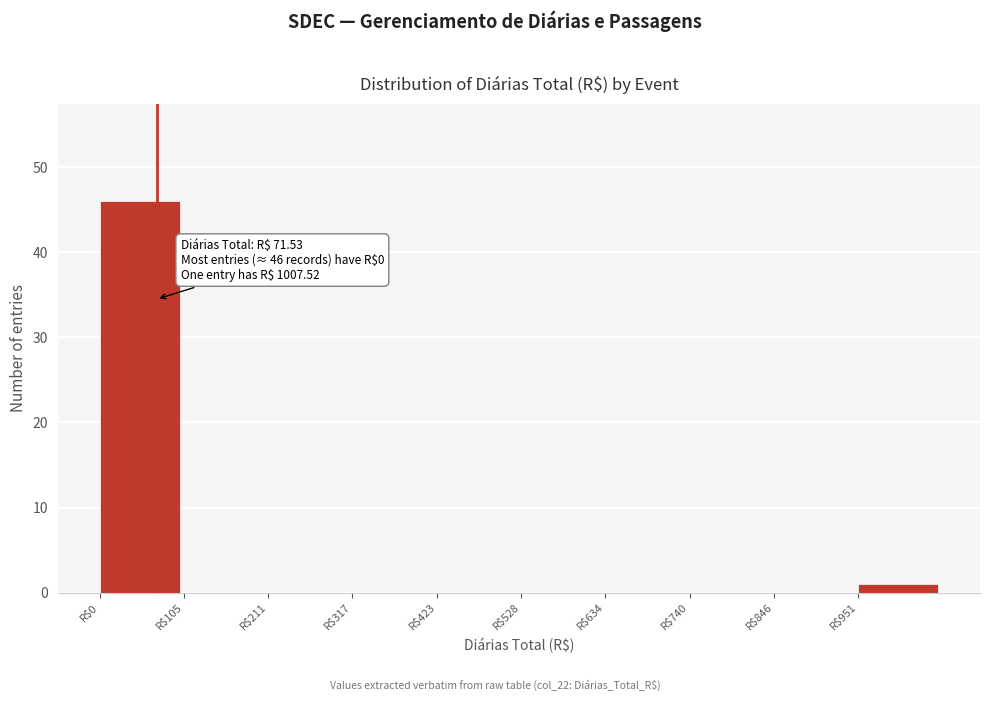

Over which range of the x-axis is the bar tallest?

0 to 100